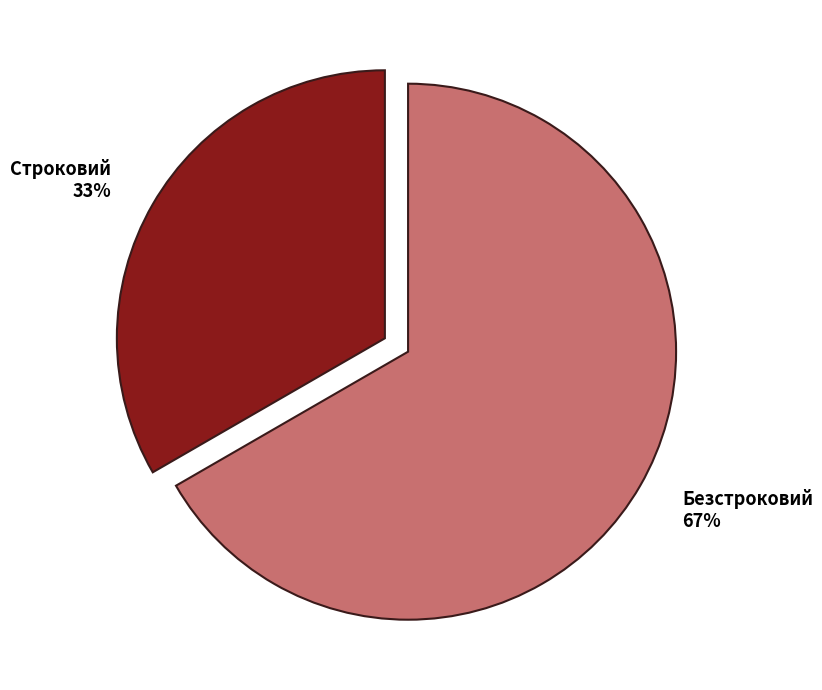

What is the ratio of the value at Безстроковий to the value at Строковий?

2.0